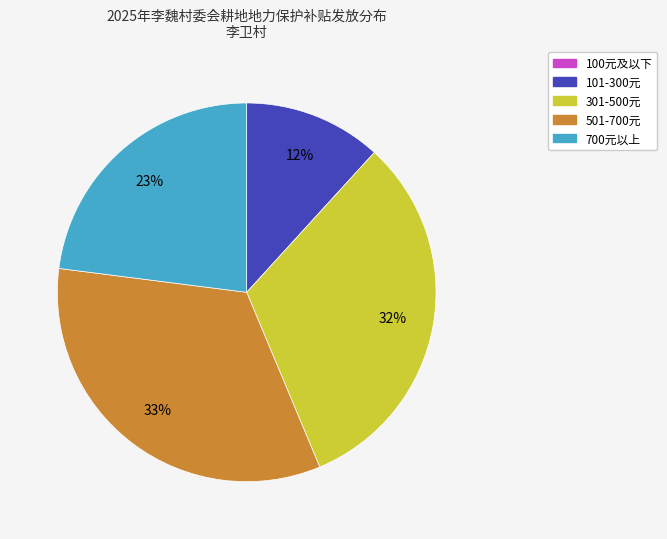

To the nearest percent, what is the difference between the largest and smallest slice percentages?

33%